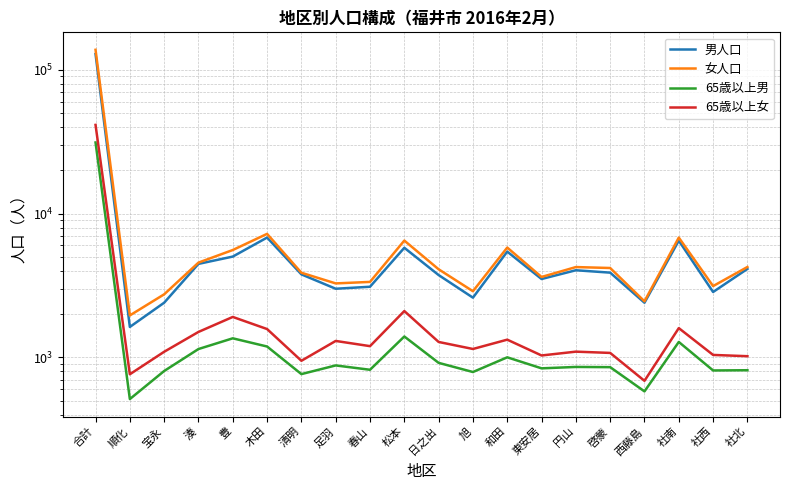

Does the chart display data point markers on the line(s)?

No